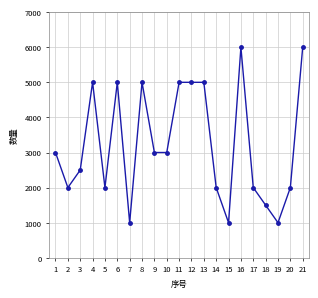

Between 4 and 9, which is larger?

4